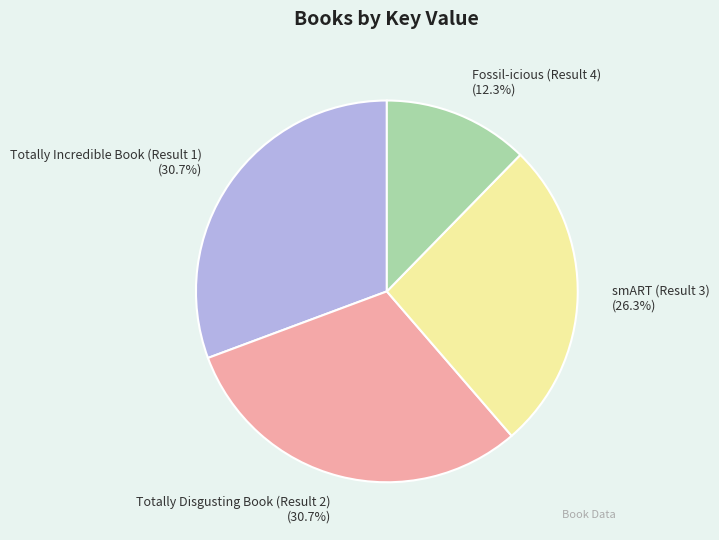

Is it true that smART (Result 3) is 26% of the pie?

True